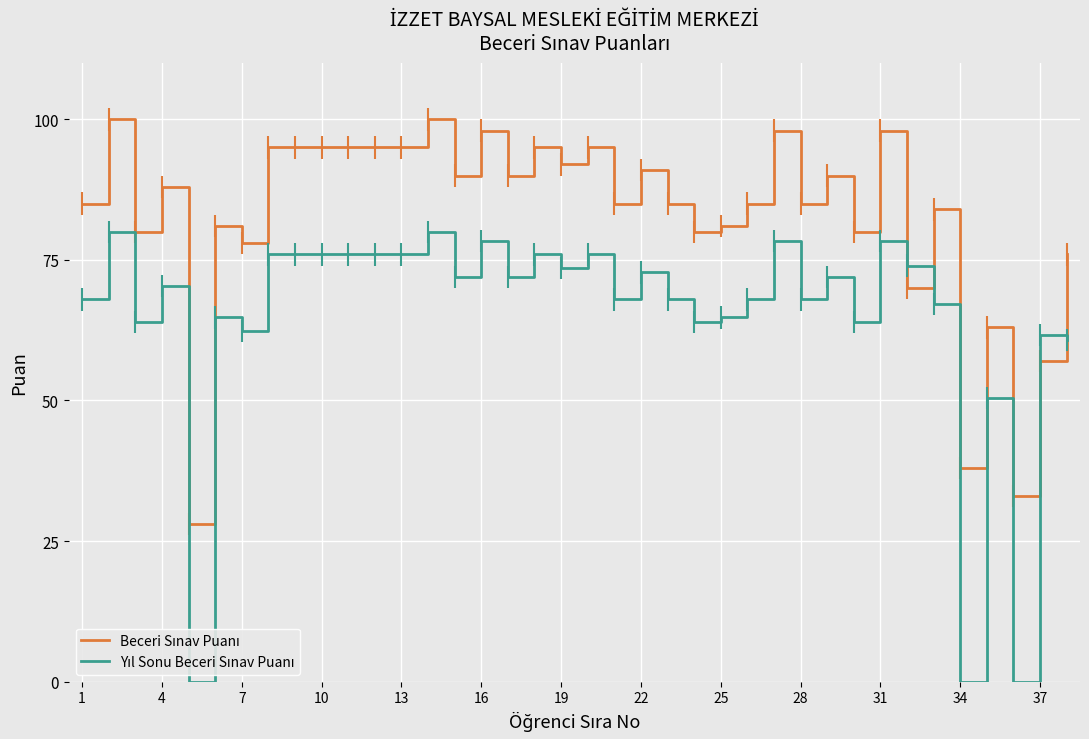

What is the maximum value shown in the chart?

100.0